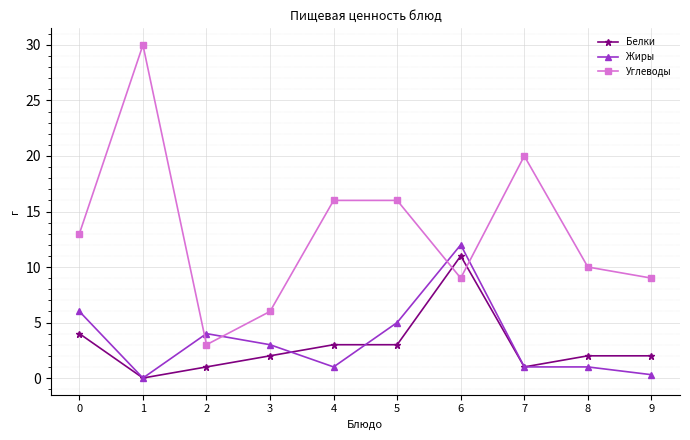

Is the value of Углеводы at 9 greater than the value of Жиры at 8?

Yes